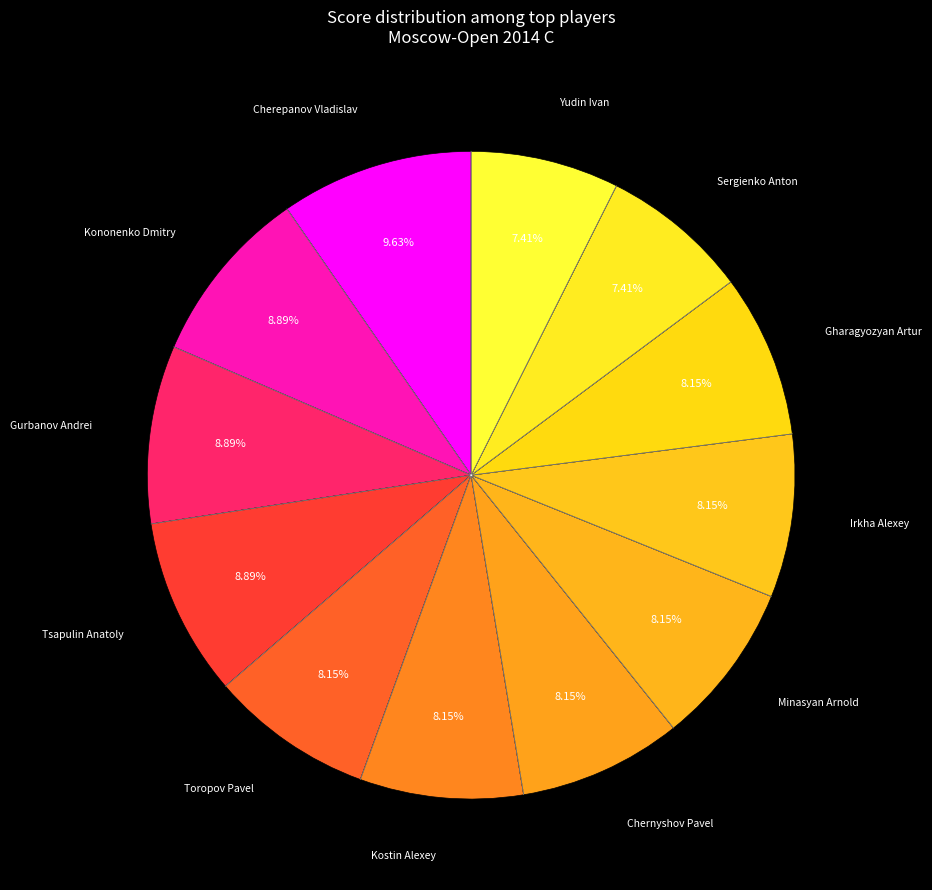

Is there any slice that represents more than half of the pie?

No